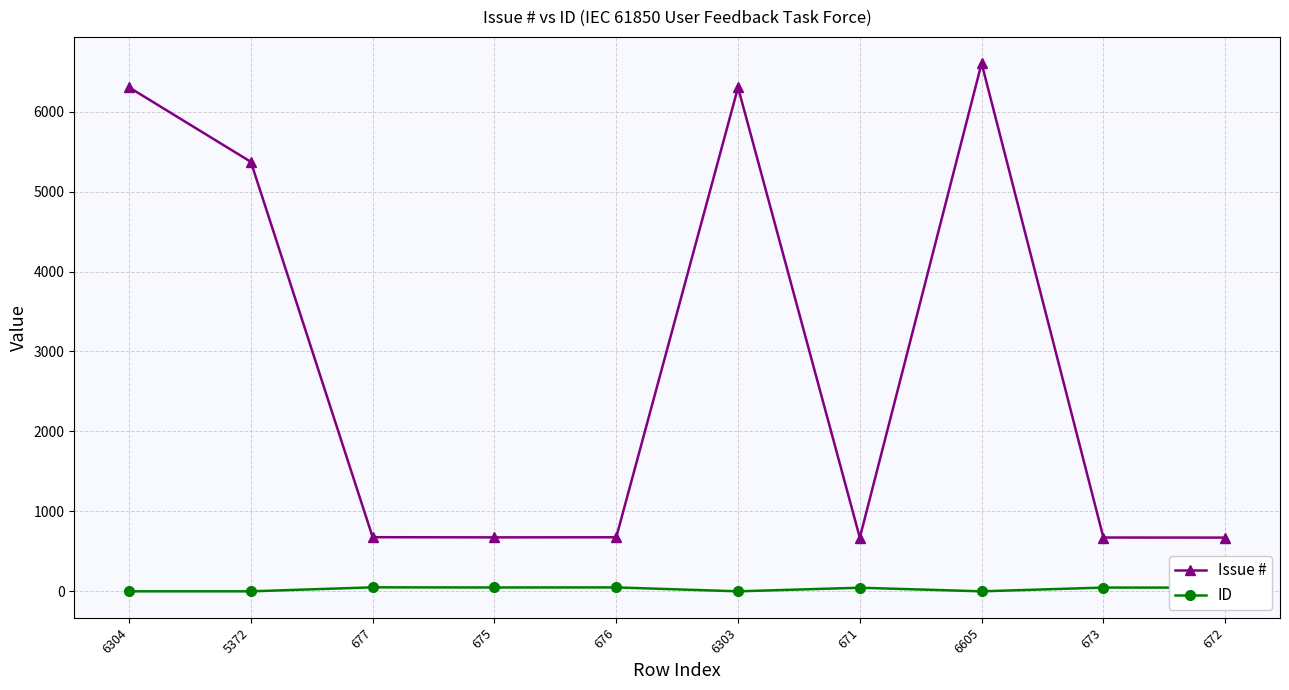

True or false: ID has more than 1 points higher than both neighbors.

True